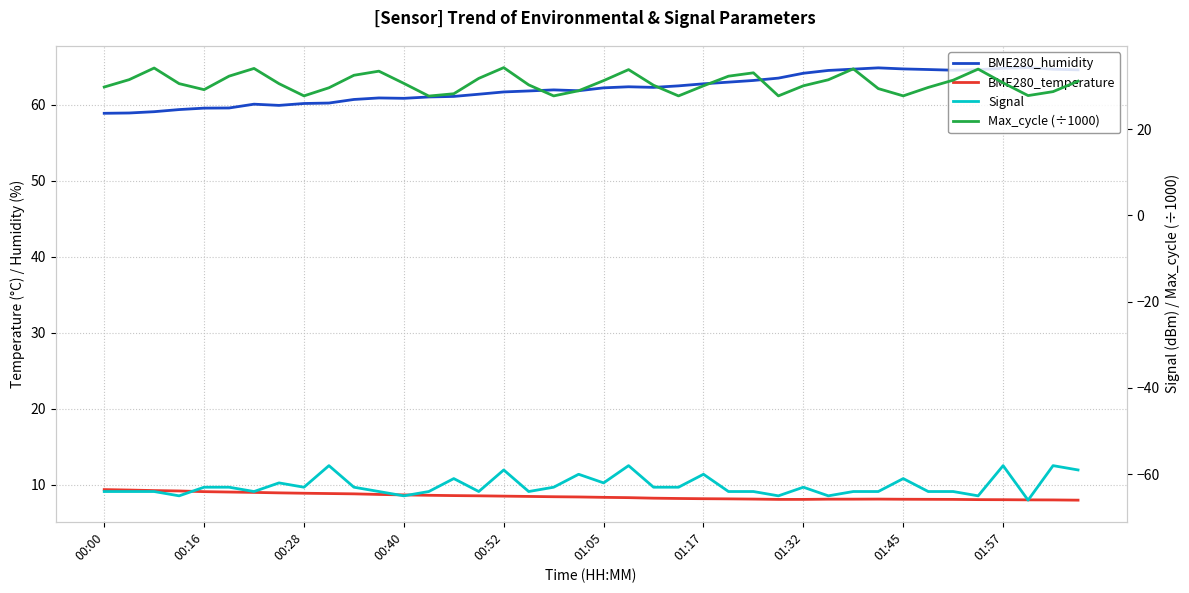

How many values in the BME280_temperature series exceed 8?

39